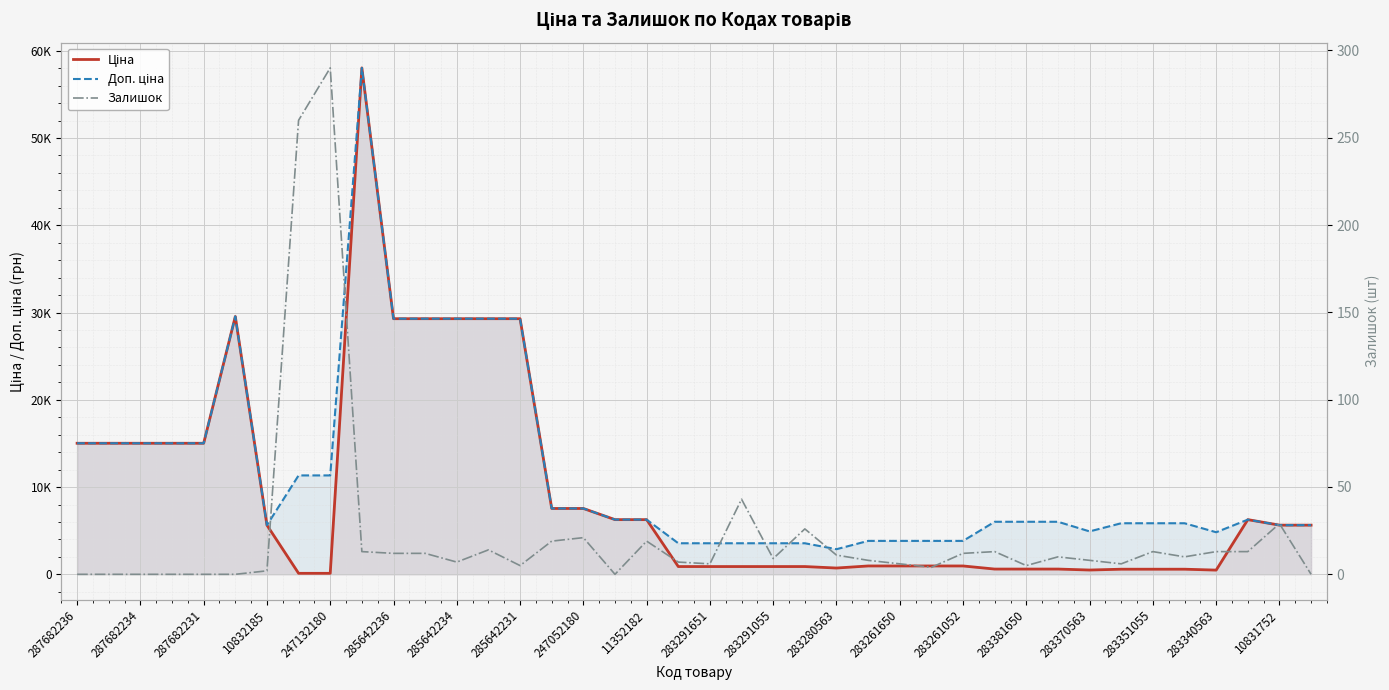

At how many categories does at least one series exceed 3102?

39